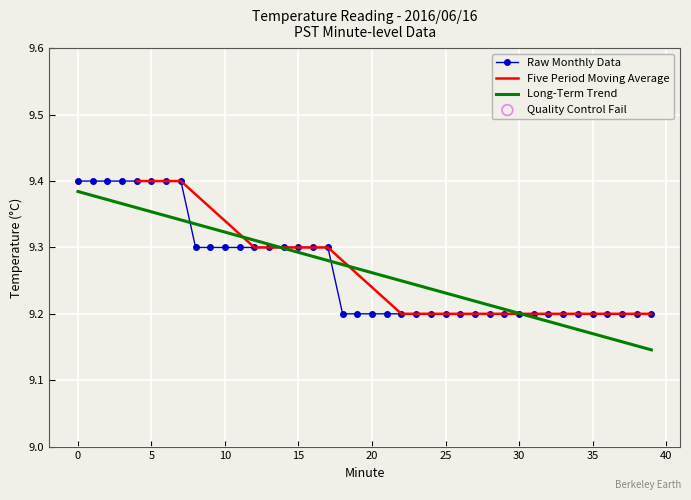

What is the ratio of the value at 34 to the value at 25?

1.0